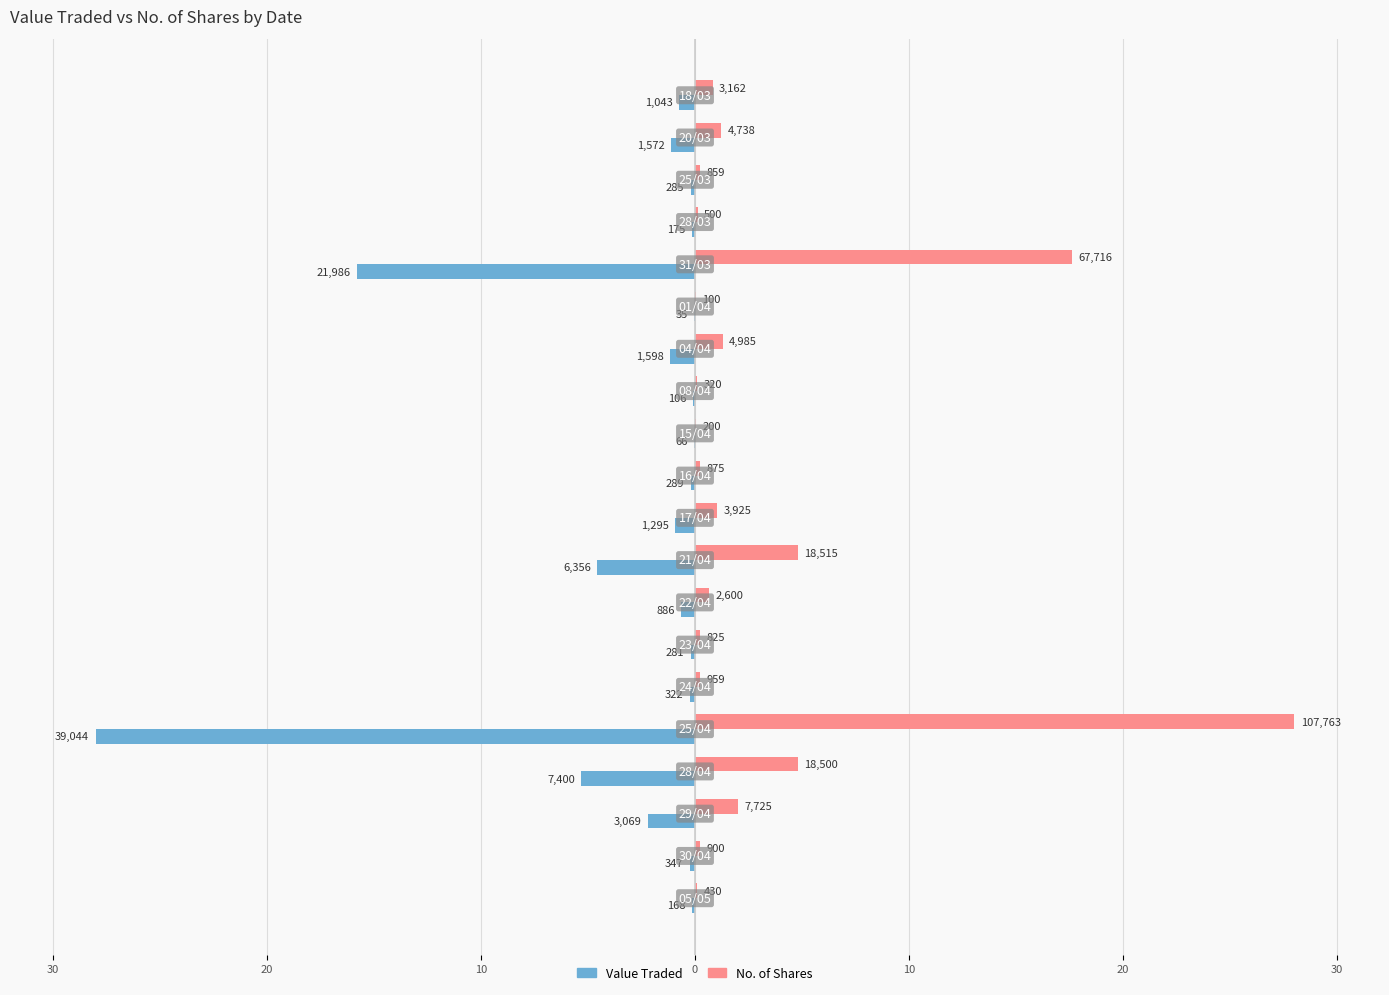

What are all the series names shown in the legend?

Value Traded, No. of Shares